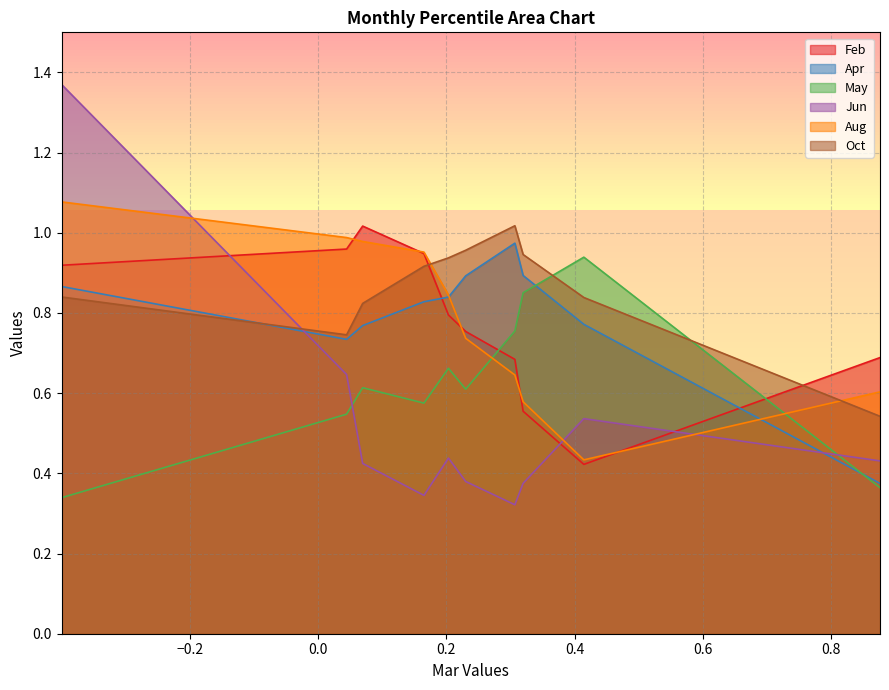

The Feb series shows 0.7 at pct95. True or false?

True